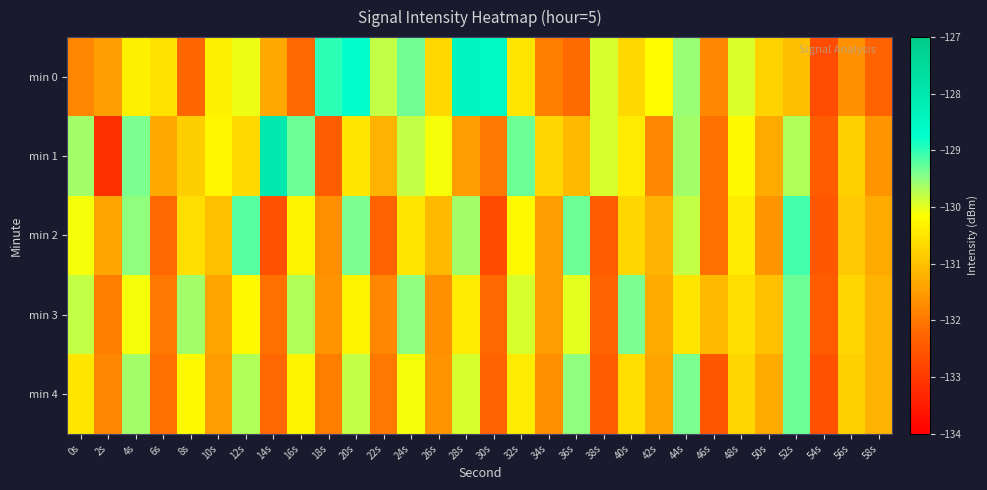

Reading left to right, what are all the values shown in this chart?

min 0: 0s=-131.8	2s=-131.5	4s=-130.4	6s=-130.5	8s=-132.2	10s=-130.3	12s=-130.0	14s=-131.3	16s=-132.2	18s=-129.0	20s=-128.7	22s=-129.8	24s=-129.3	26s=-130.7	28s=-128.5	30s=-128.5	32s=-130.5	34s=-131.9	36s=-132.2	38s=-129.9	40s=-130.7	42s=-130.2	44s=-129.6	46s=-131.8	48s=-129.9	50s=-130.8	52s=-131.0	54s=-132.7	56s=-131.7	58s=-132.3
min 1: 0s=-129.6	2s=-133.2	4s=-129.4	6s=-131.3	8s=-130.8	10s=-130.3	12s=-130.7	14s=-128.0	16s=-129.3	18s=-132.4	20s=-130.5	22s=-131.2	24s=-129.8	26s=-130.1	28s=-131.5	30s=-132.0	32s=-129.3	34s=-130.7	36s=-131.1	38s=-129.9	40s=-130.4	42s=-131.8	44s=-129.6	46s=-132.1	48s=-130.2	50s=-131.3	52s=-129.7	54s=-132.4	56s=-130.8	58s=-131.6
min 2: 0s=-130.1	2s=-131.4	4s=-129.5	6s=-132.2	8s=-130.6	10s=-131.0	12s=-129.2	14s=-132.6	16s=-130.3	18s=-131.7	20s=-129.4	22s=-132.3	24s=-130.5	26s=-131.1	28s=-129.6	30s=-132.7	32s=-130.2	34s=-131.5	36s=-129.3	38s=-132.4	40s=-130.7	42s=-131.2	44s=-129.8	46s=-132.1	48s=-130.4	50s=-131.6	52s=-129.1	54s=-132.5	56s=-130.9	58s=-131.3
min 3: 0s=-129.8	2s=-131.9	4s=-130.1	6s=-132.0	8s=-129.6	10s=-131.4	12s=-130.2	14s=-132.1	16s=-129.7	18s=-131.6	20s=-130.3	22s=-131.8	24s=-129.5	26s=-131.7	28s=-130.4	30s=-132.2	32s=-129.9	34s=-131.5	36s=-130.0	38s=-132.3	40s=-129.4	42s=-131.3	44s=-130.5	46s=-131.1	48s=-130.6	50s=-131.0	52s=-129.3	54s=-132.4	56s=-130.7	58s=-131.2
min 4: 0s=-130.5	2s=-131.8	4s=-129.6	6s=-132.1	8s=-130.2	10s=-131.5	12s=-129.7	14s=-132.2	16s=-130.3	18s=-131.9	20s=-129.8	22s=-132.0	24s=-130.1	26s=-131.6	28s=-129.9	30s=-132.3	32s=-130.4	34s=-131.7	36s=-129.5	38s=-132.4	40s=-130.6	42s=-131.4	44s=-129.4	46s=-132.5	48s=-130.7	50s=-131.3	52s=-129.3	54s=-132.6	56s=-130.8	58s=-131.2